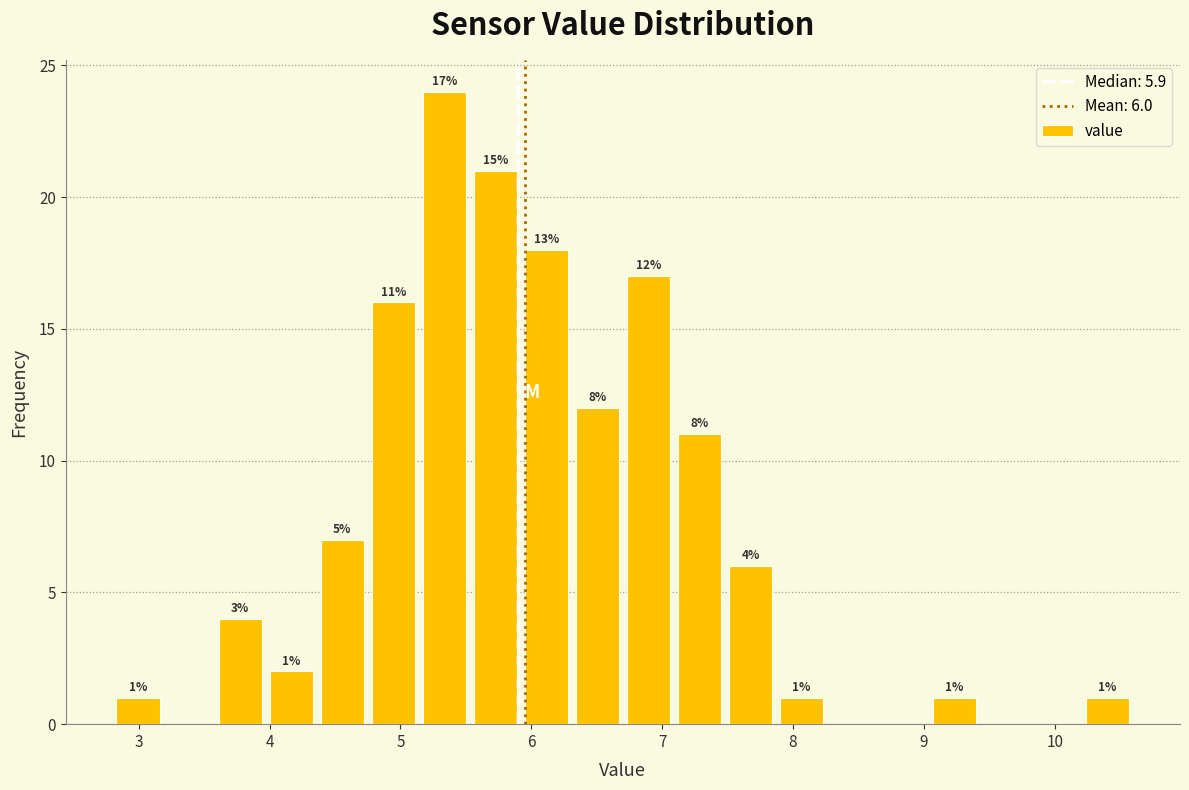

Around what value on the x-axis is the tallest bar? Give the approximate position of its centre, as read against the axis.

5.3